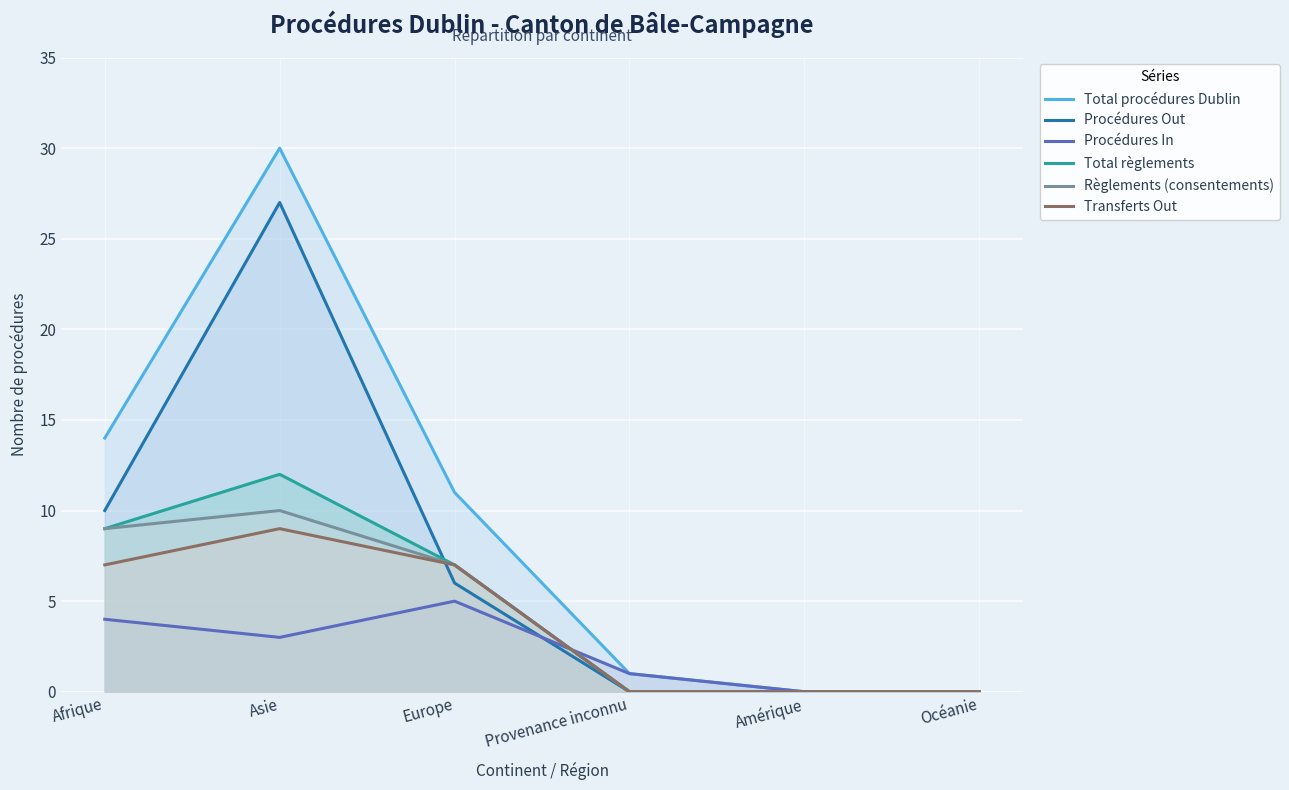

What is the difference between the second highest and second lowest values in the Total règlements series?

9